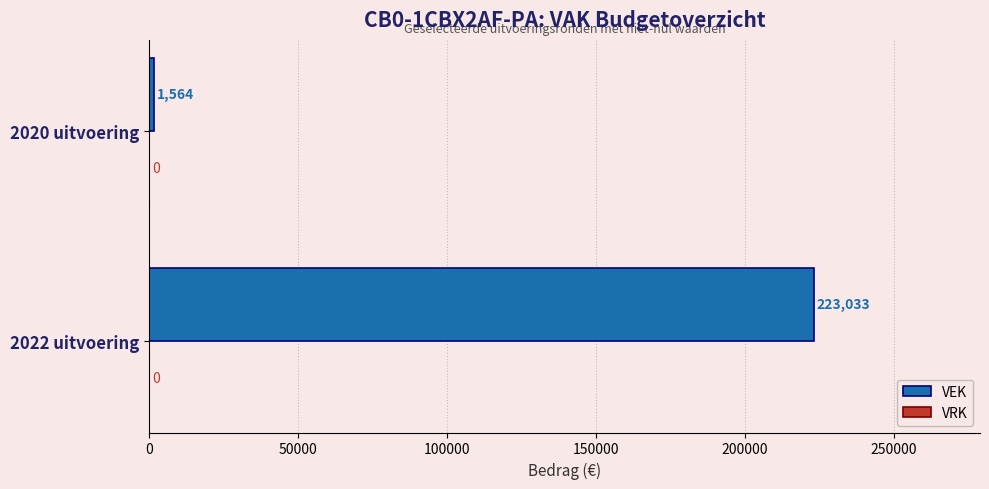

Between 2022 uitvoering and 2020 uitvoering, which is larger?

2022 uitvoering